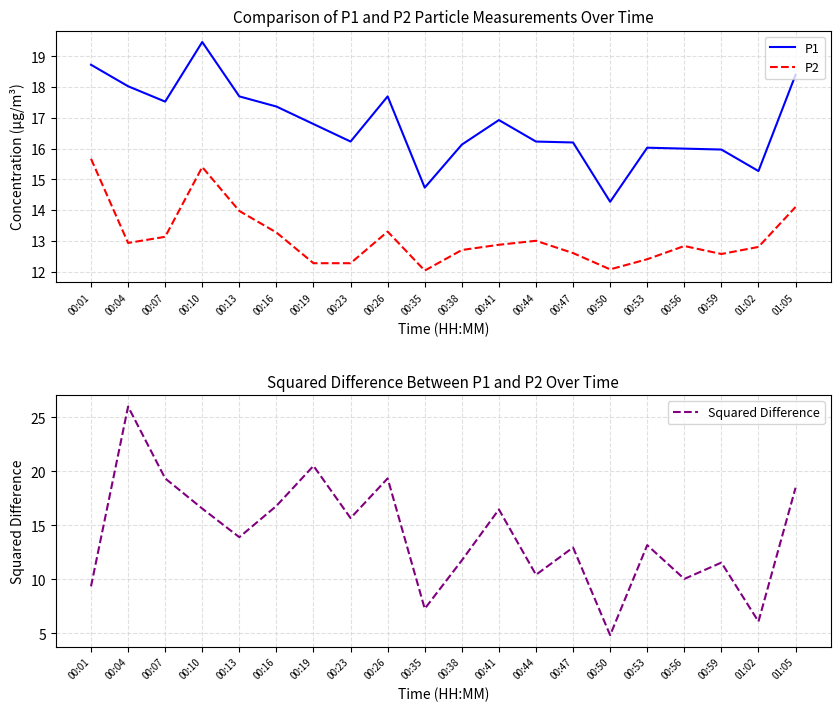

Does the chart have visible grid lines?

Yes